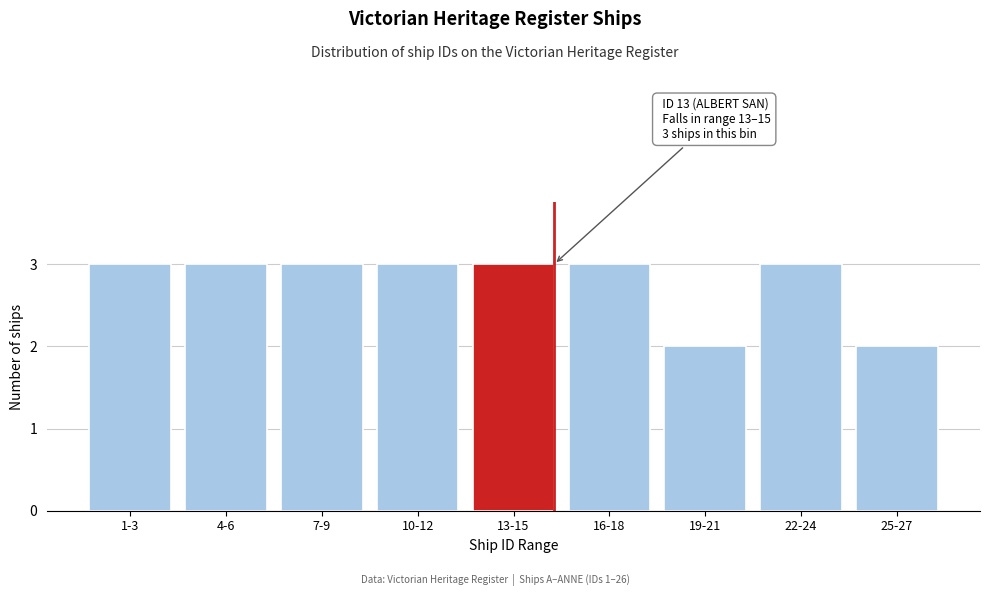

Reading right to left, extract all data points from this chart.

25-27=2	22-24=3	19-21=2	16-18=3	13-15=3	10-12=3	7-9=3	4-6=3	1-3=3